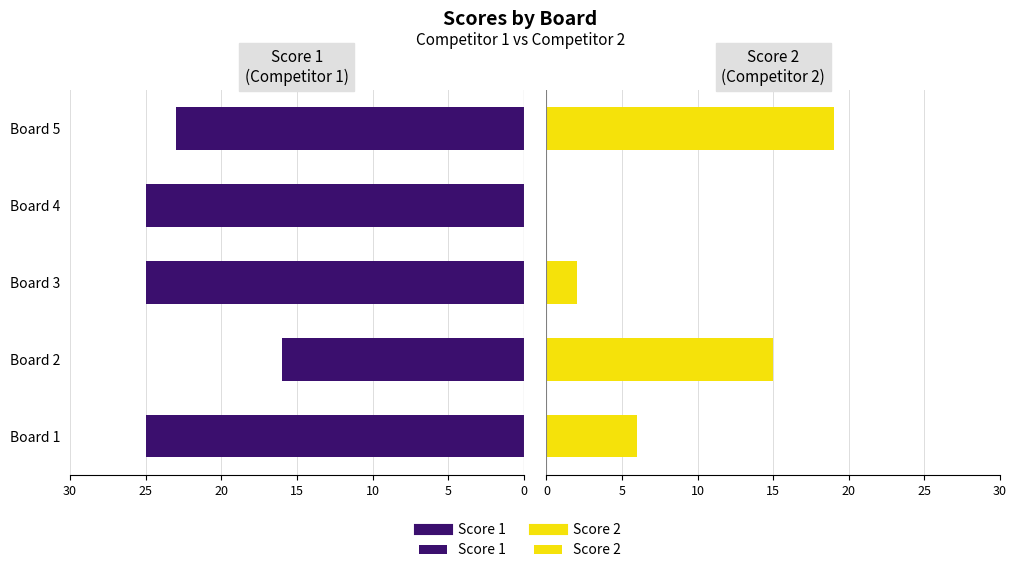

List the series in order of their overall mean, highest first.

Score 1, Score 2